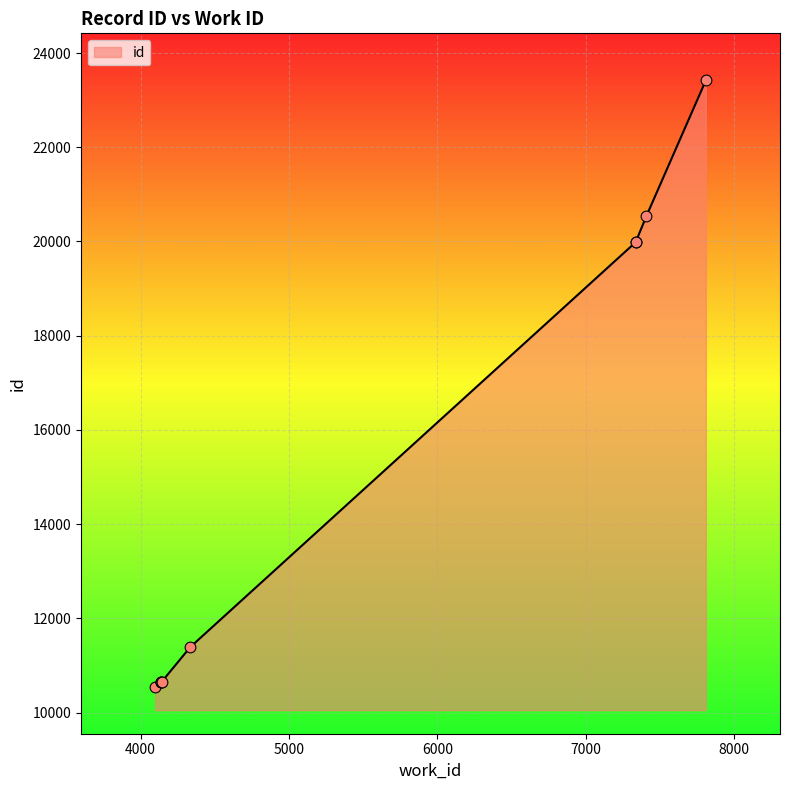

Which has a higher value, 7810 or 4141?

7810